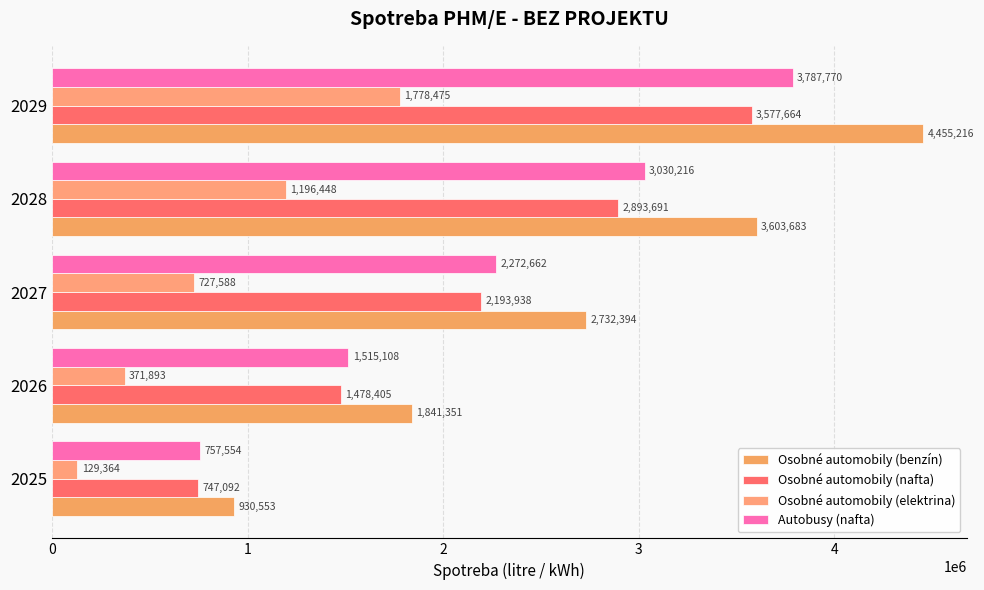

What is the difference between the maximum and second lowest values in the Autobusy (nafta) series?

2272662.0